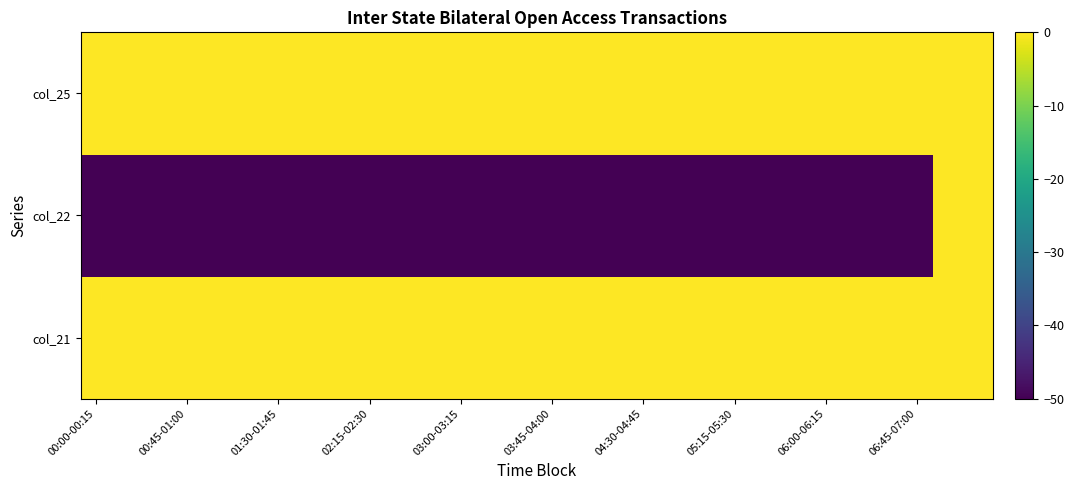

How many series are shown in this chart?

3